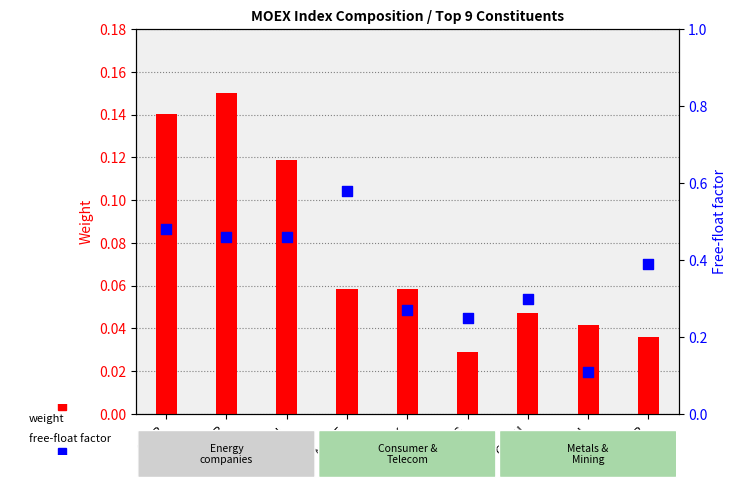

Is the value of free-float factor at LKOH greater than the value of weight at ROSN?

Yes